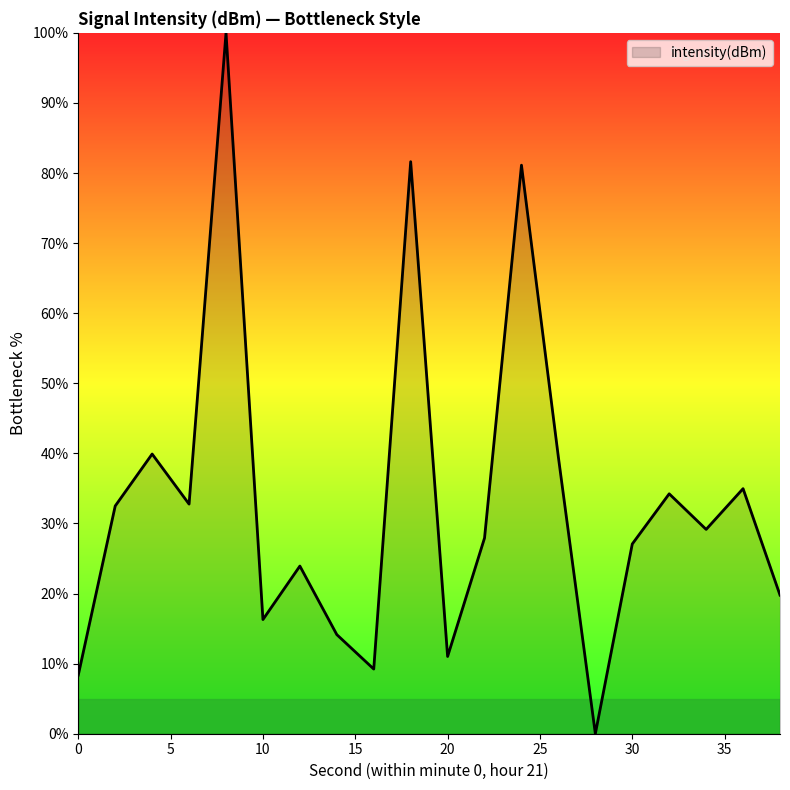

What is the greatest value displayed?

100.0